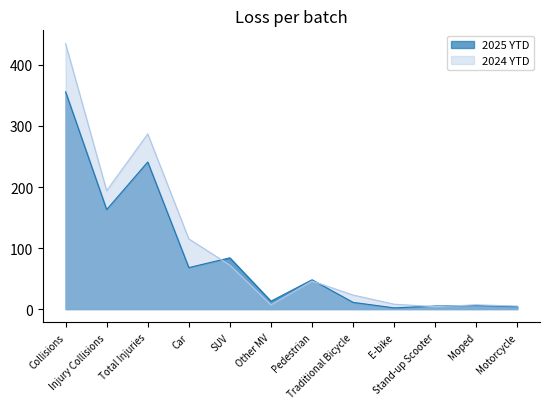

How many values in the 2024 YTD series exceed 46?

5